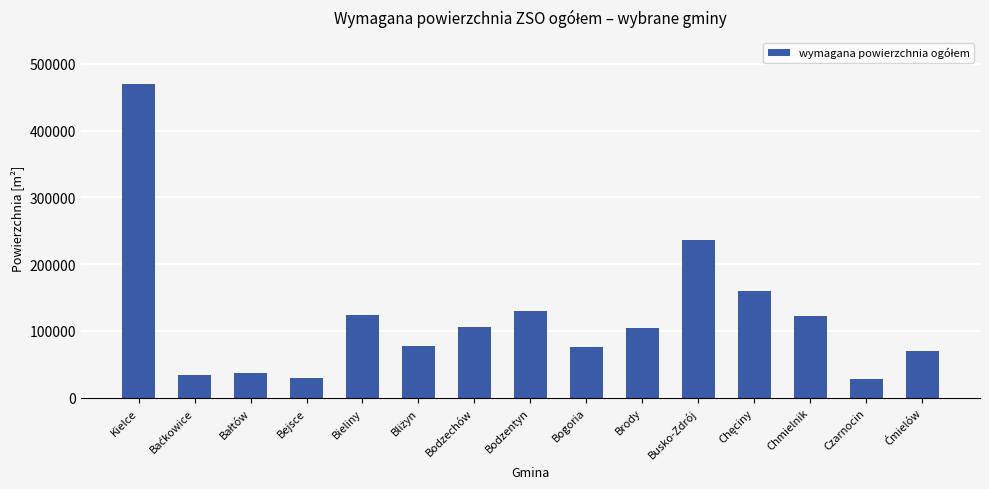

Approximately how many times larger is the value at Bodzechów compared to Bieliny?

0.9